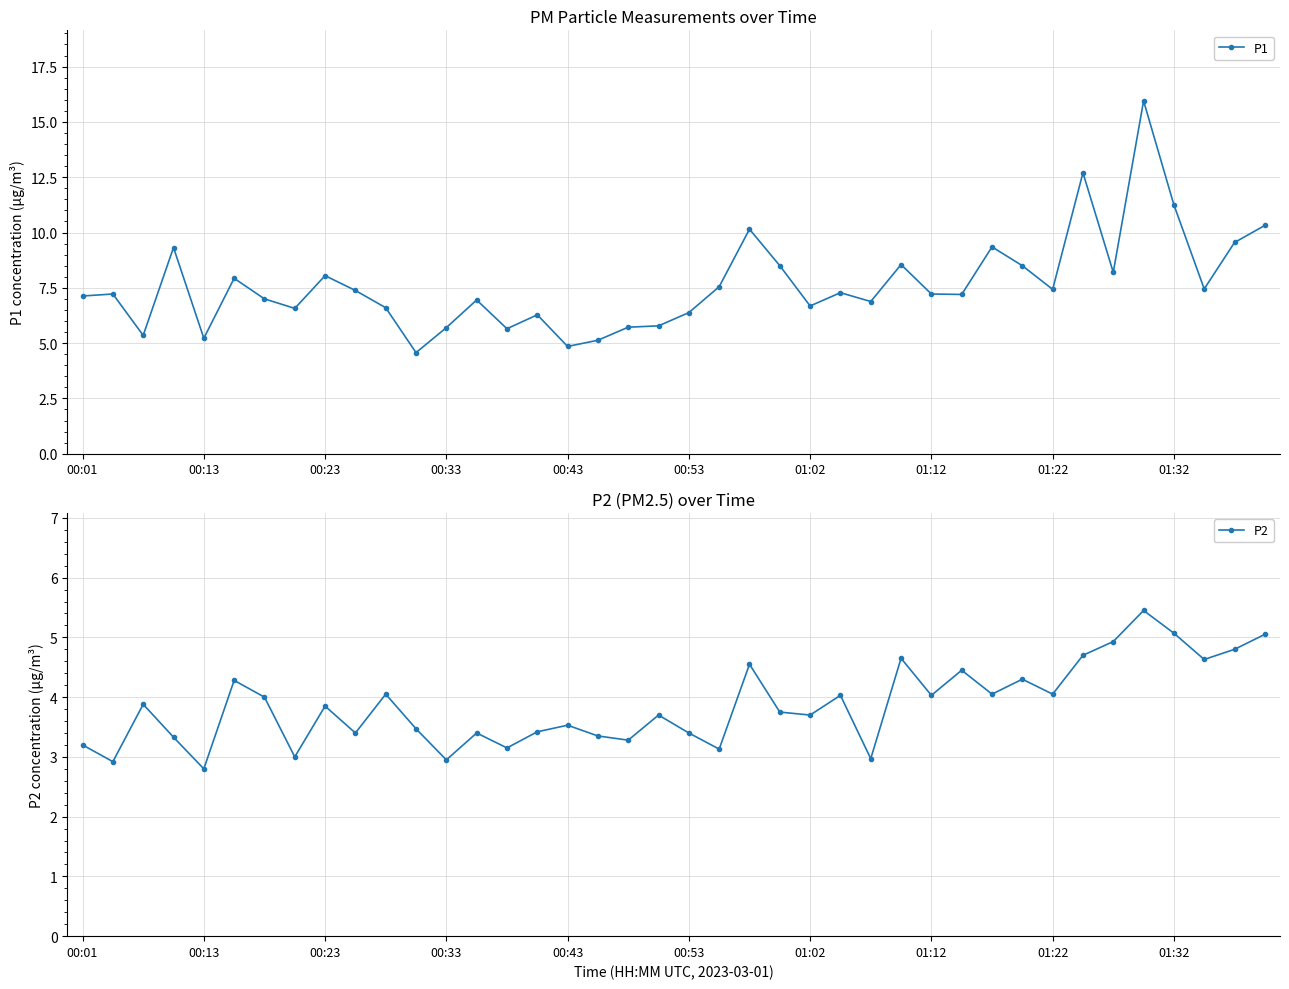

What is the label of the 23rd point from the right?

17